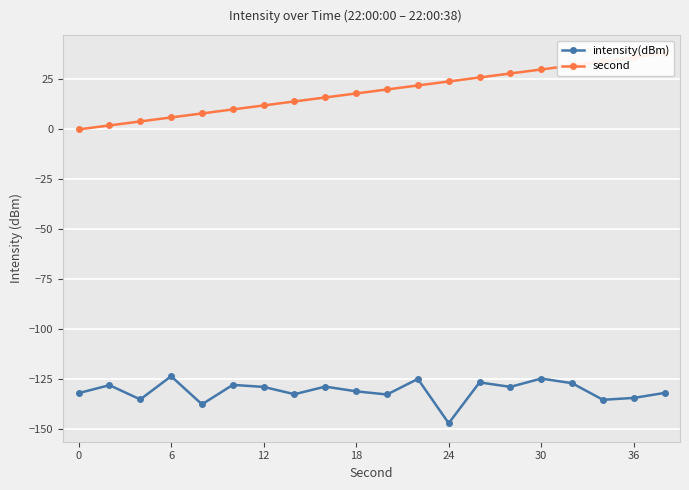

What is the value of the intensity(dBm) point at the 6th from the left?

-127.9